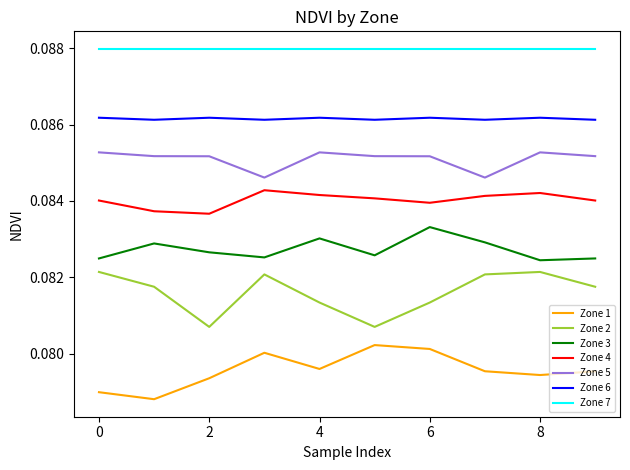

List the series in order of their peak value, lowest first.

Zone 1, Zone 2, Zone 3, Zone 4, Zone 5, Zone 6, Zone 7